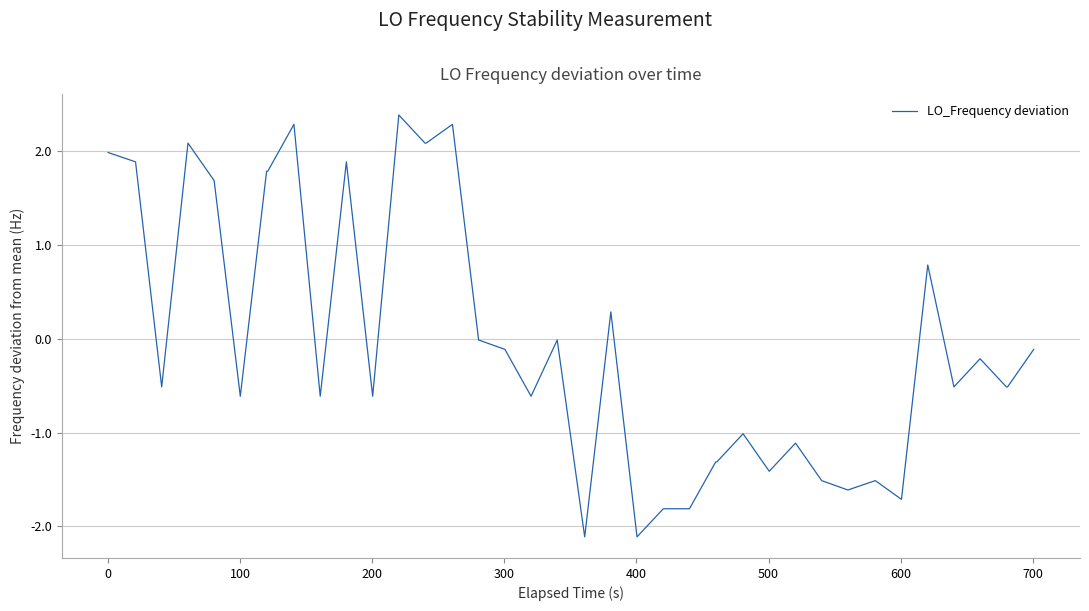

What is the greatest value displayed?

2.4